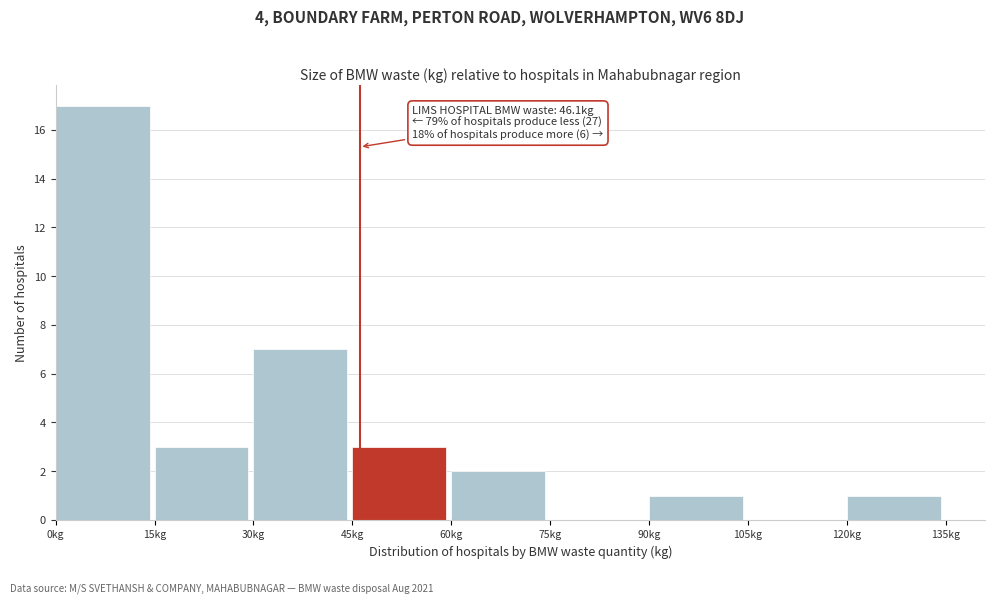

Which range on the x-axis has the tallest bar?

0 to 15